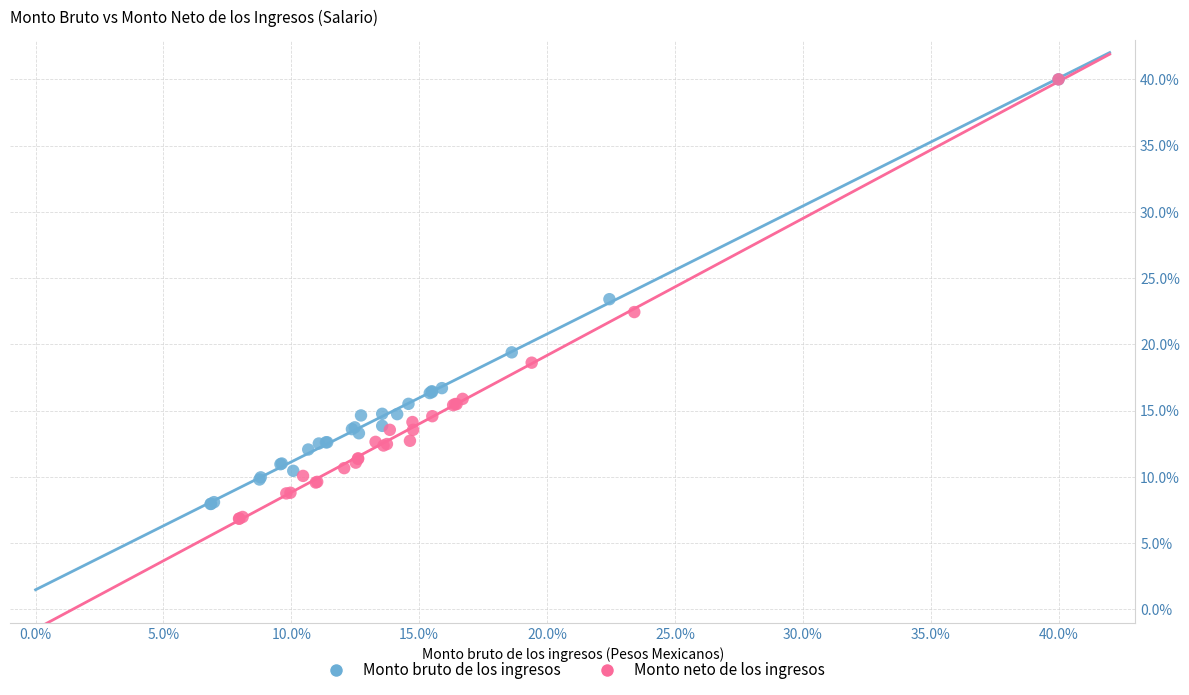

Which series has the widest spread of Y values?

Monto neto de los ingresos